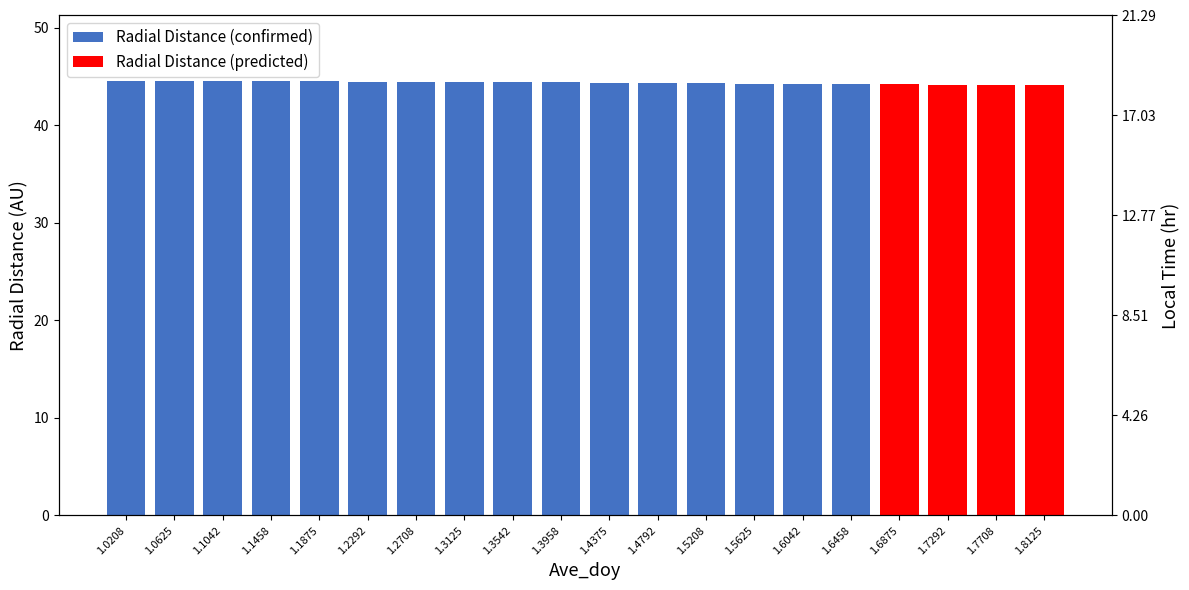

List the series in order of their overall mean, lowest first.

Radial Distance (predicted), Radial Distance (confirmed)